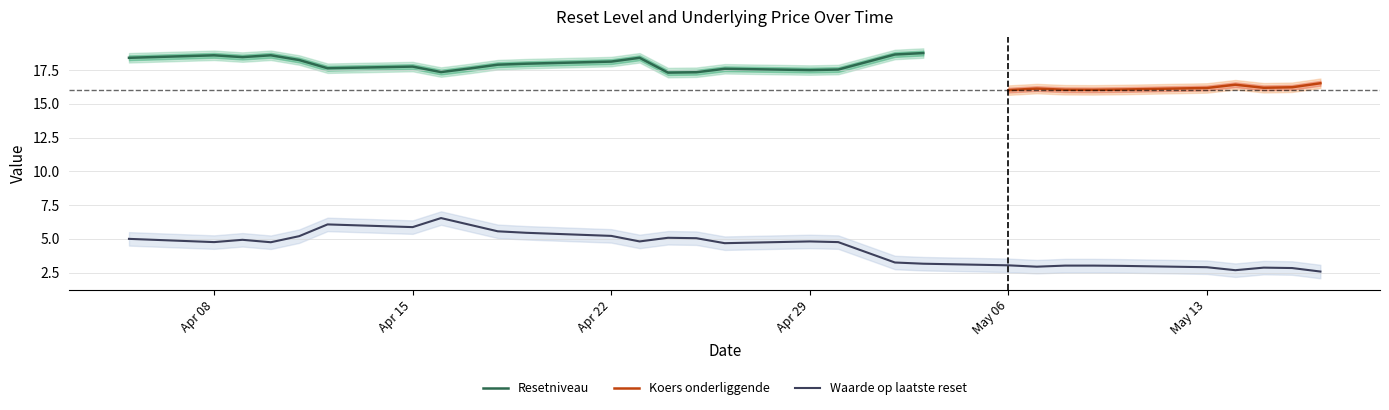

True or false: Resetniveau has a value of 17.5 at Apr 29.

True